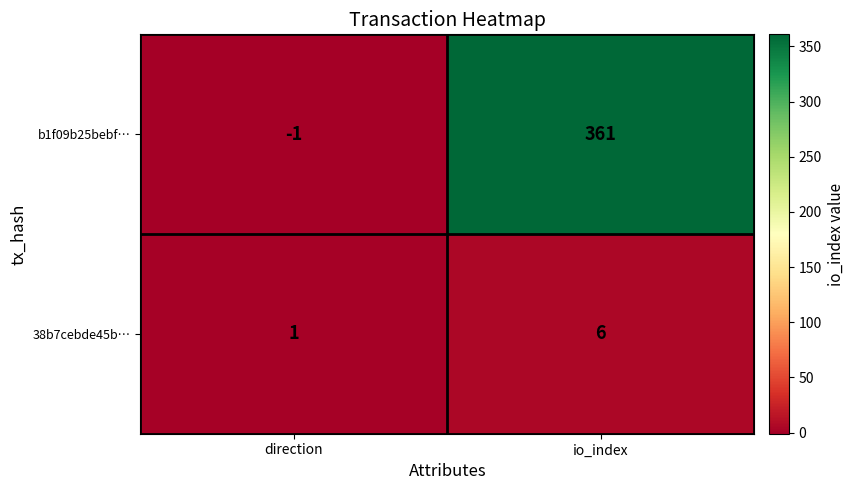

What is the difference between the highest and lowest values at io_index?

355